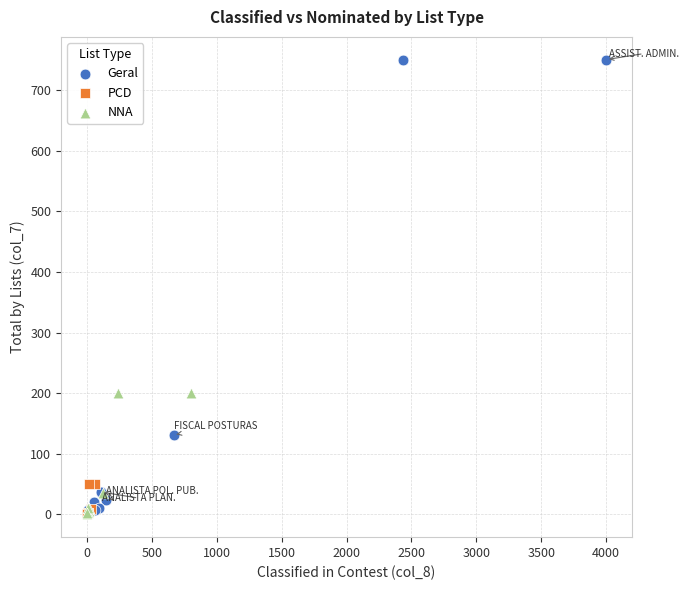

Which series has the largest Y range (max minus min)?

Geral